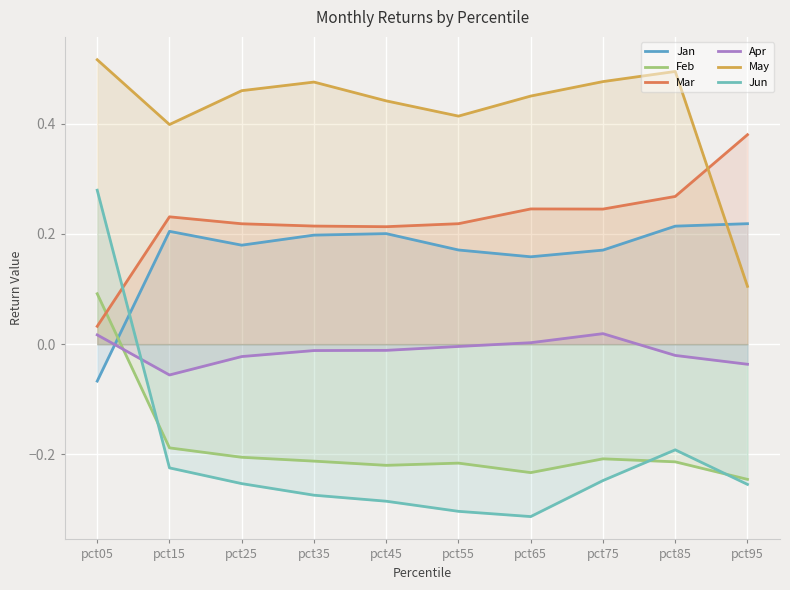

Where is the first local maximum for Jan?

pct15